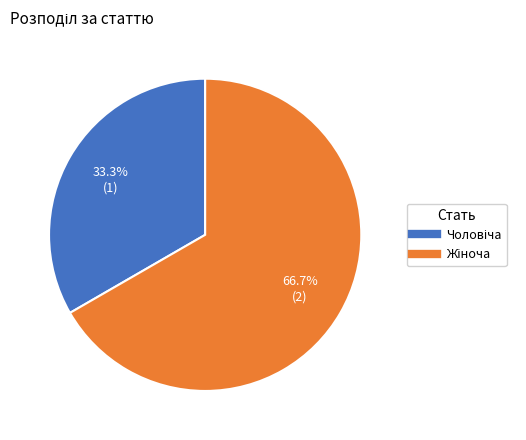

Count the number of slices in the pie.

2